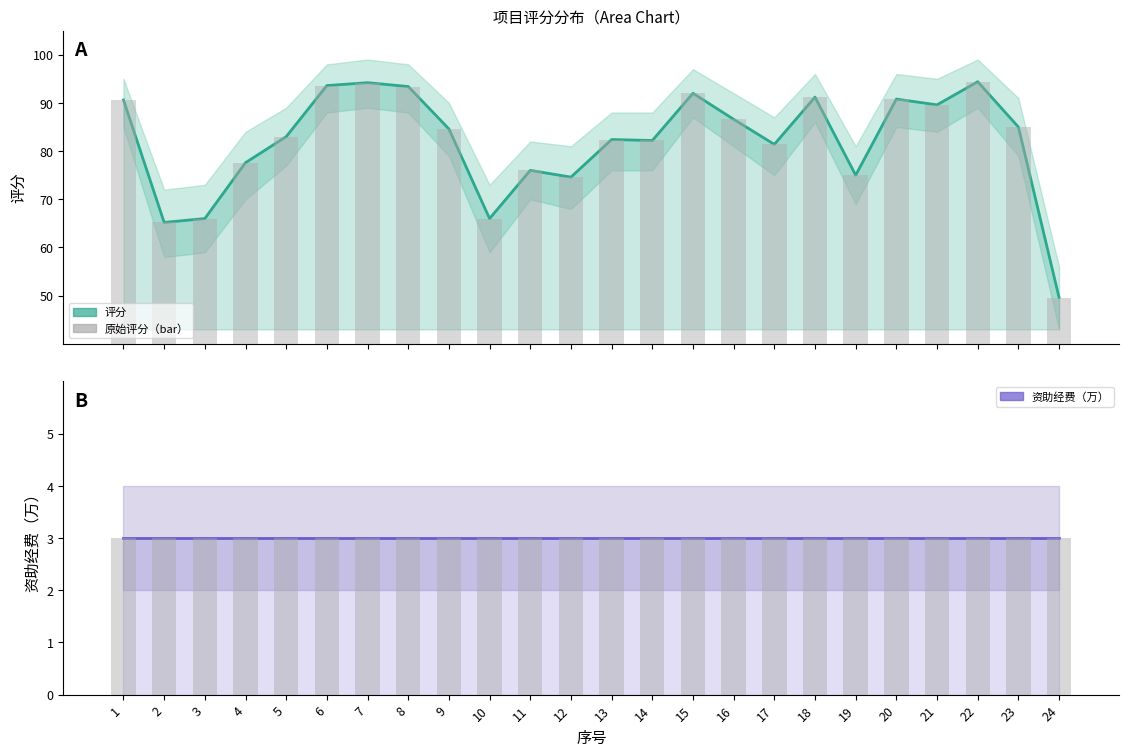

Reading left to right, list all the values displayed in this chart.

评分: 90.6	65.2	66.0	77.6	83.0	93.6	94.2	93.4	84.6	66.0	76.0	74.6	82.4	82.2	92.0	86.6	81.4	91.2	75.0	90.8	89.6	94.4	85.0	49.6
资助经费（万）: 3.0	3.0	3.0	3.0	3.0	3.0	3.0	3.0	3.0	3.0	3.0	3.0	3.0	3.0	3.0	3.0	3.0	3.0	3.0	3.0	3.0	3.0	3.0	3.0